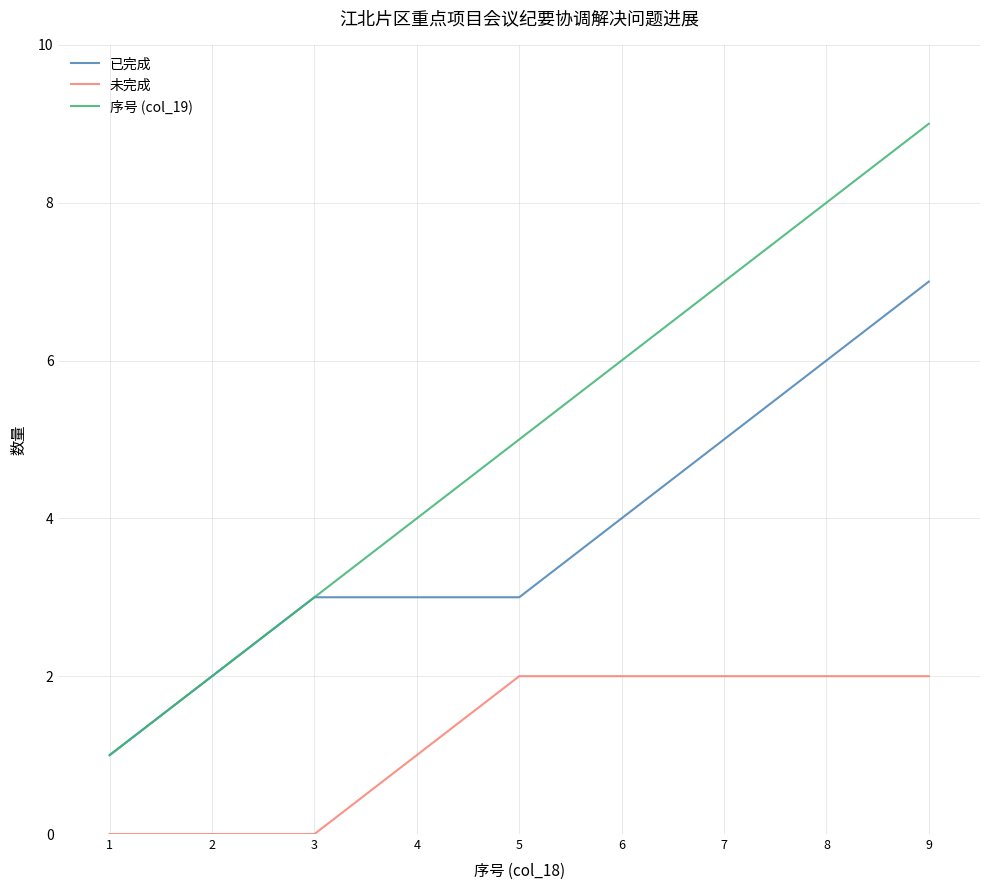

True or false: 未完成 and 序号 (col_19) intersect in this chart.

False